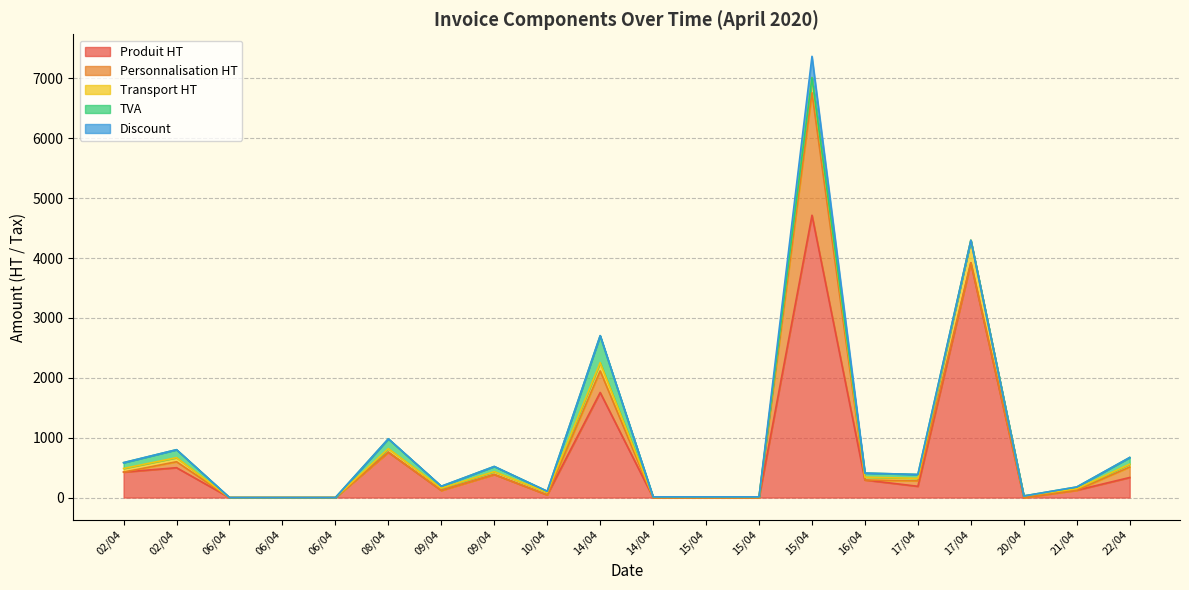

Where is Personnalisation HT nearest to the value 1022?

14/04